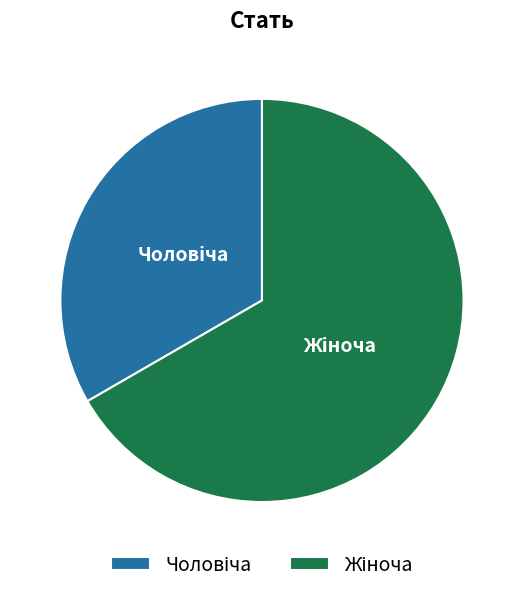

Is there a majority slice in this chart?

Yes